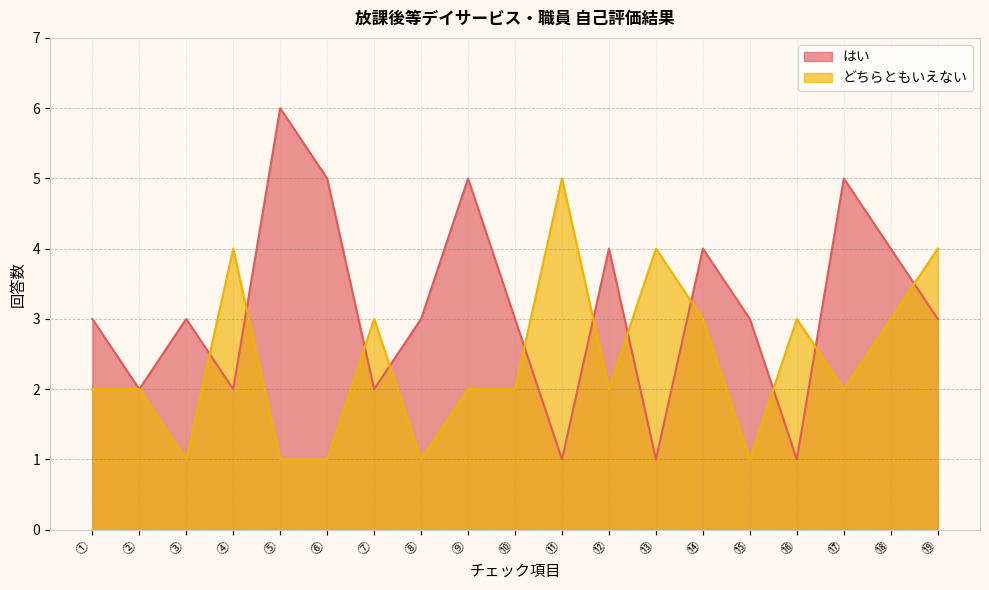

The value of はい at ⑦ is 1. True or false?

False